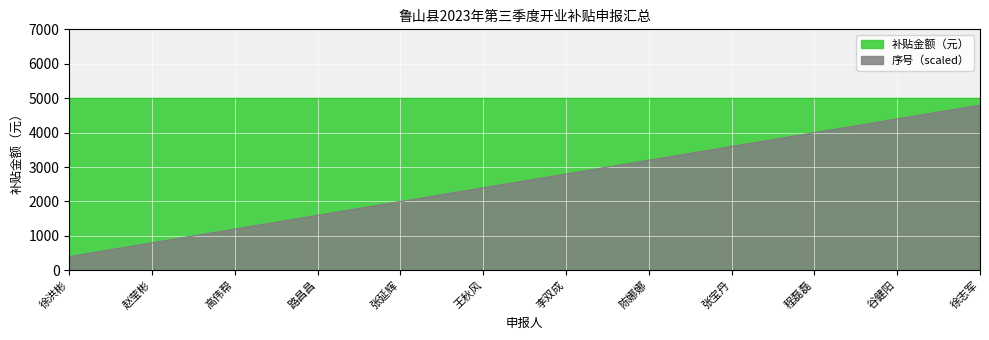

At 陈娜娜, list the series in order from largest to smallest.

补贴金额（元）, 序号（scaled）